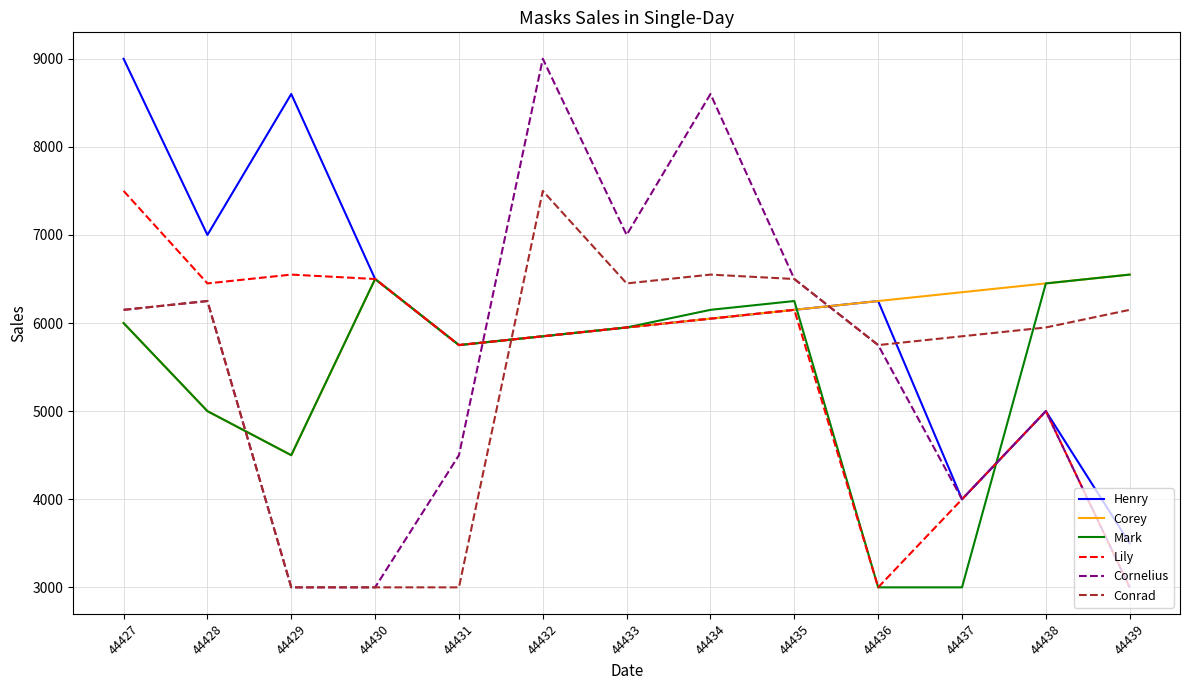

What is the difference between the Conrad values at 44435 and 44427?

350